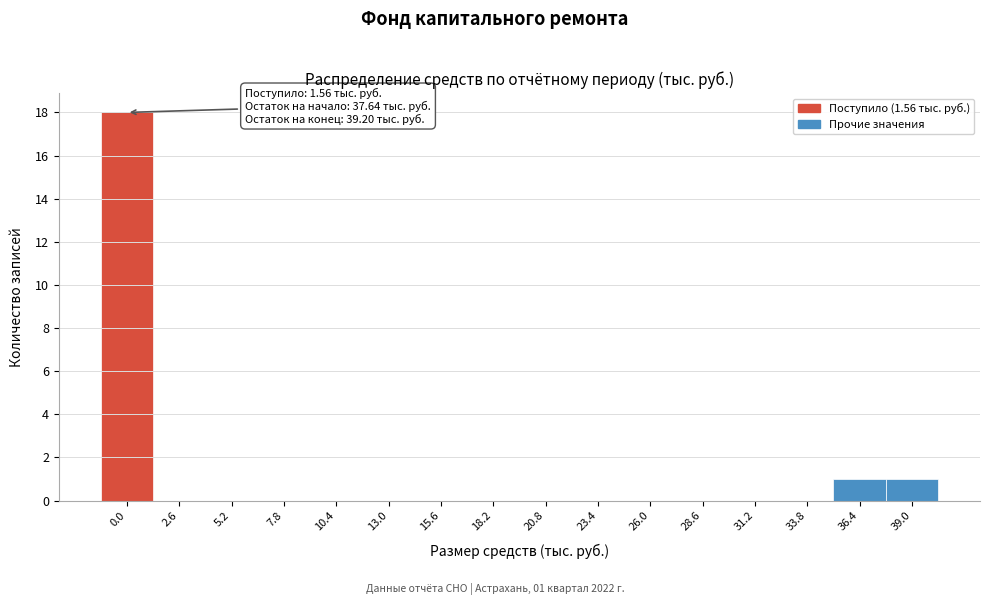

Reading left to right, list all the values displayed in this chart.

0.0=18	2.6=0	5.2=0	7.8=0	10.4=0	13.0=0	15.6=0	18.2=0	20.8=0	23.4=0	26.0=0	28.6=0	31.2=0	33.8=0	36.4=1	39.0=1